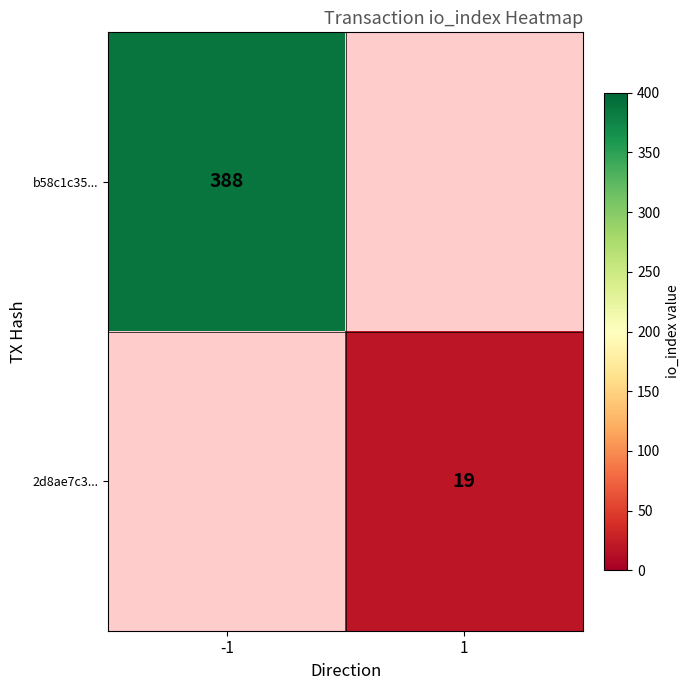

At which category does the chart reach its minimum across all series?

1